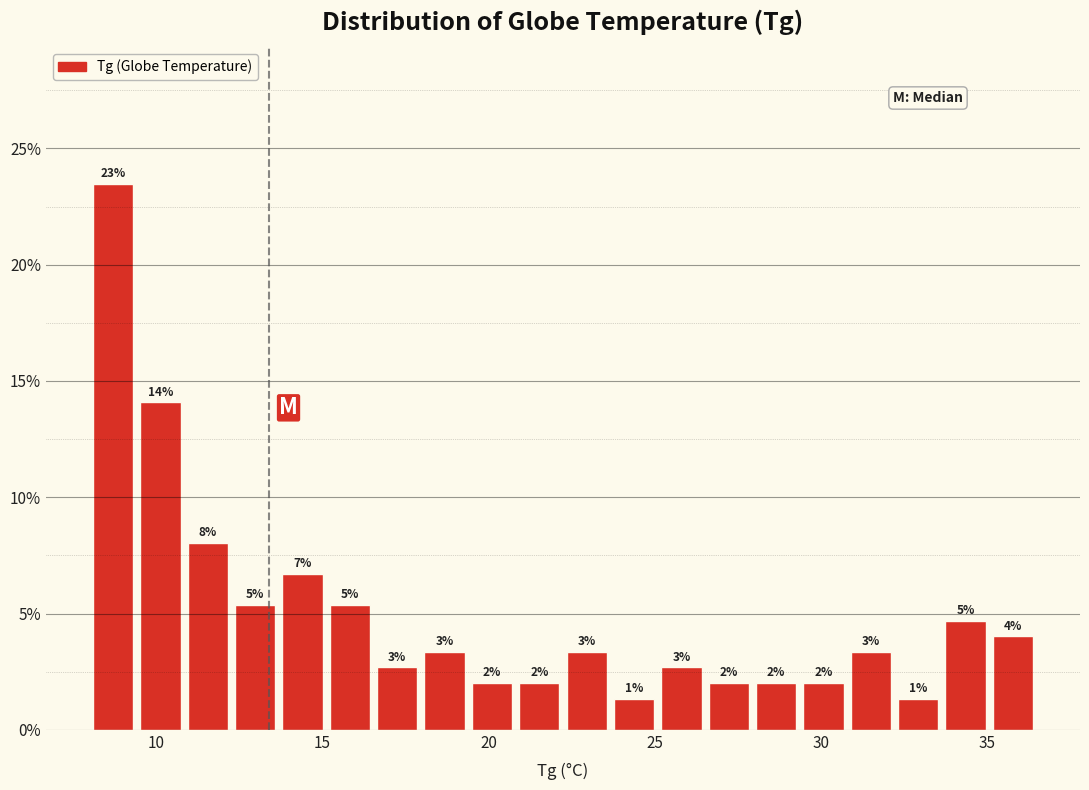

Around what value on the x-axis is the tallest bar? Give the approximate position of its centre, as read against the axis.

8.5